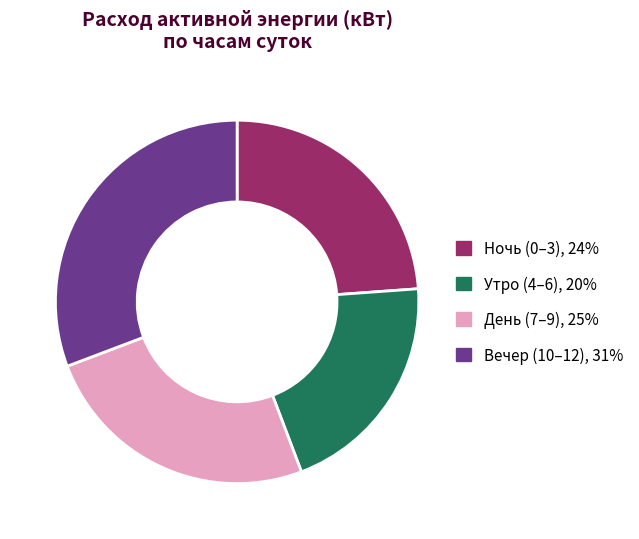

Is День (7–9), 25% the majority of the pie?

No